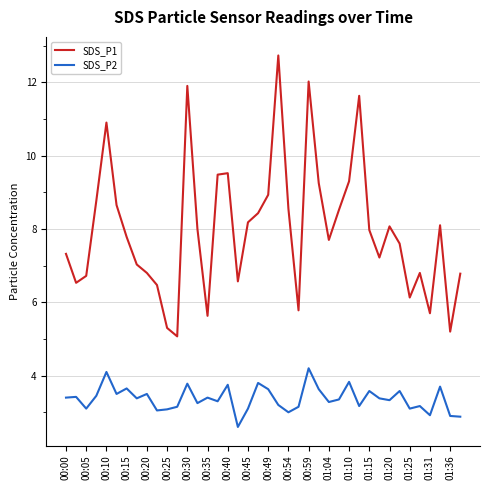

What are all the series names shown in the legend?

SDS_P1, SDS_P2